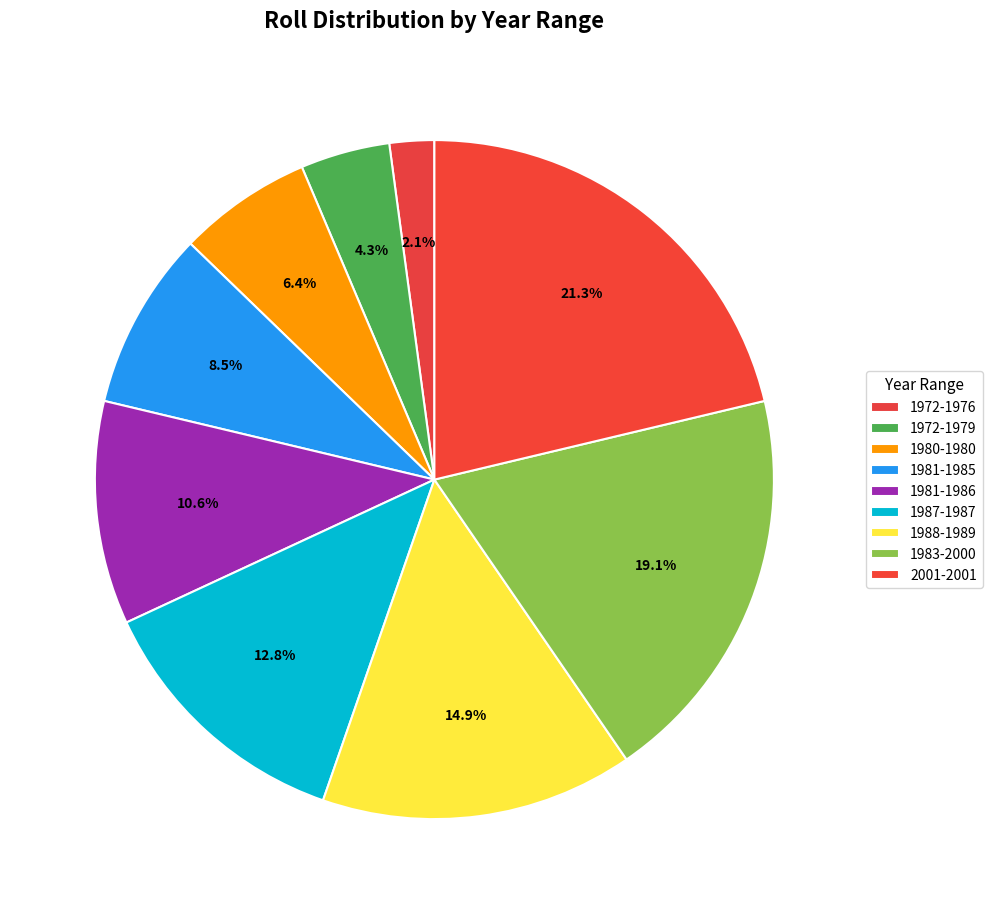

Which slice is the smallest?

1972-1976